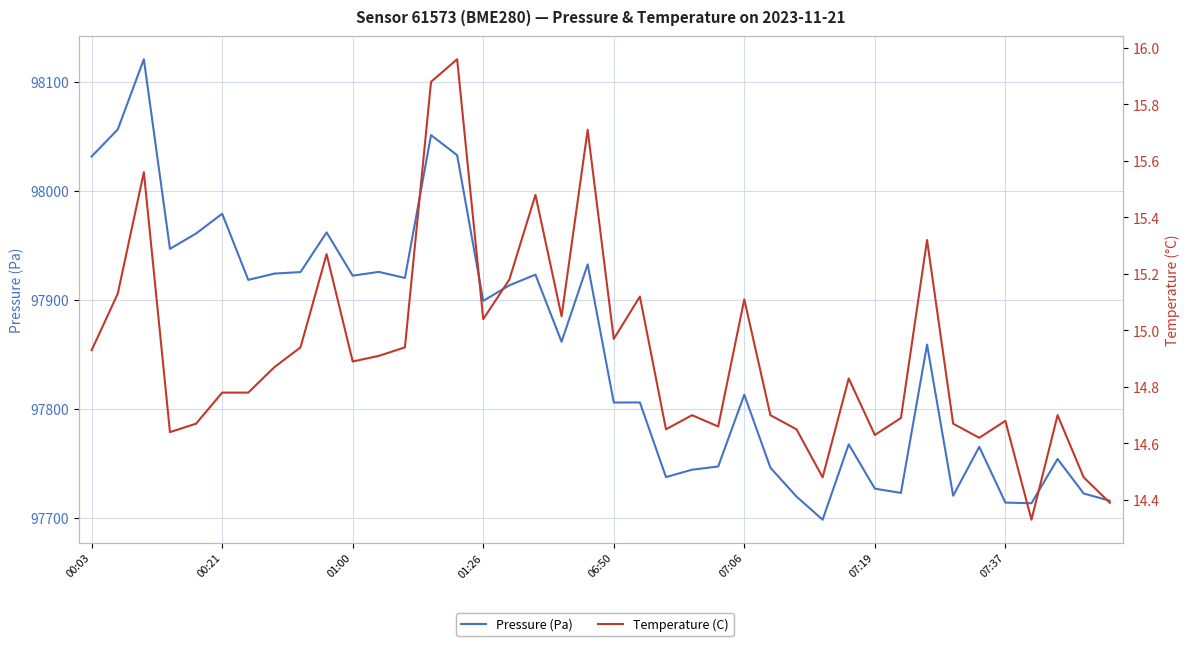

What are all the series names shown in the legend?

Pressure (Pa), Temperature (C)